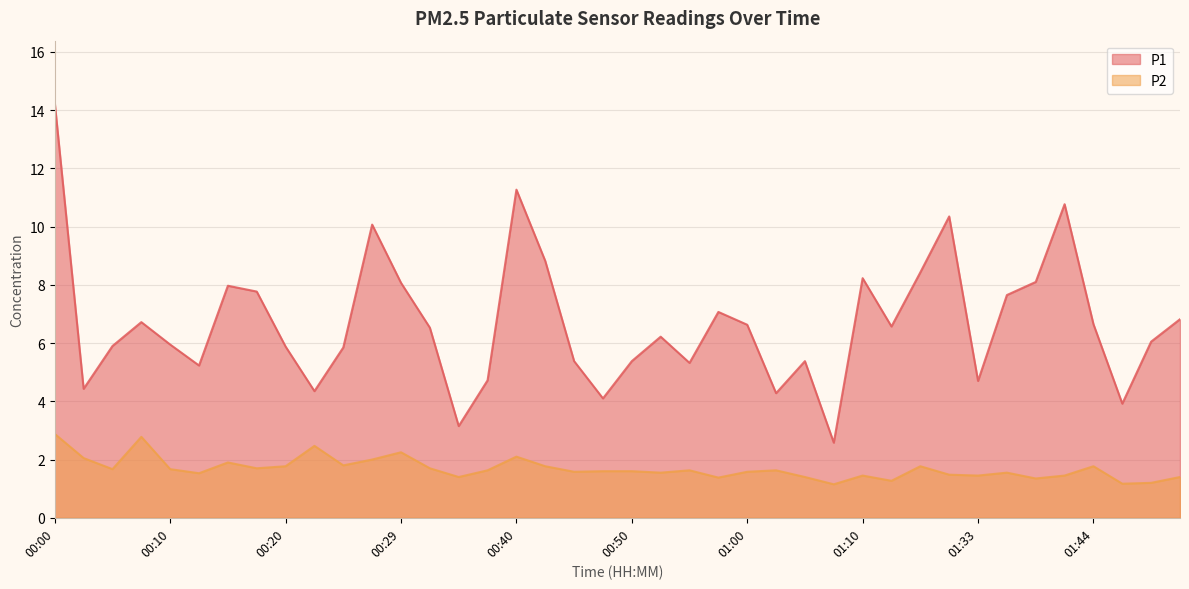

How many interior local valleys does the P1 series have?

11